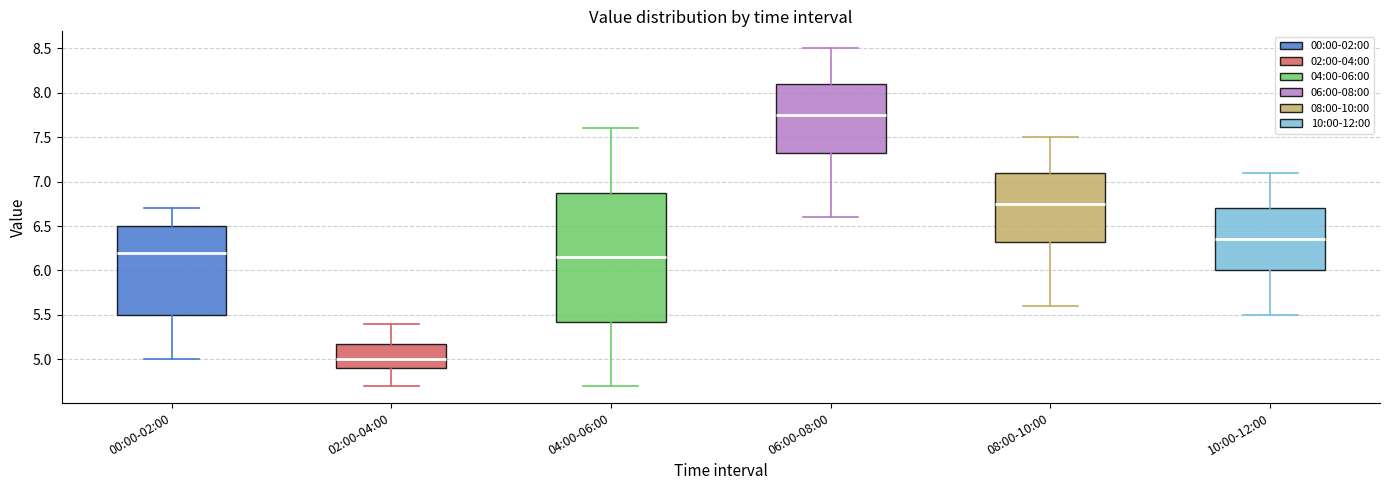

Reading left to right, transcribe this box plot: for each box, give where its median line is, the range the box spans, and where its two whiskers end, as read against the y-axis. The values are not printed on the chart, so give them approximately, as read against the axis.

00:00-02:00: median 6.20, box 5.50 to 6.50, whiskers 5.00 to 6.70
02:00-04:00: median 5.00, box 4.90 to 5.20, whiskers 4.70 to 5.40
04:00-06:00: median 6.15, box 5.45 to 6.90, whiskers 4.70 to 7.60
06:00-08:00: median 7.75, box 7.35 to 8.10, whiskers 6.60 to 8.50
08:00-10:00: median 6.75, box 6.35 to 7.10, whiskers 5.60 to 7.50
10:00-12:00: median 6.35, box 6.00 to 6.70, whiskers 5.50 to 7.10